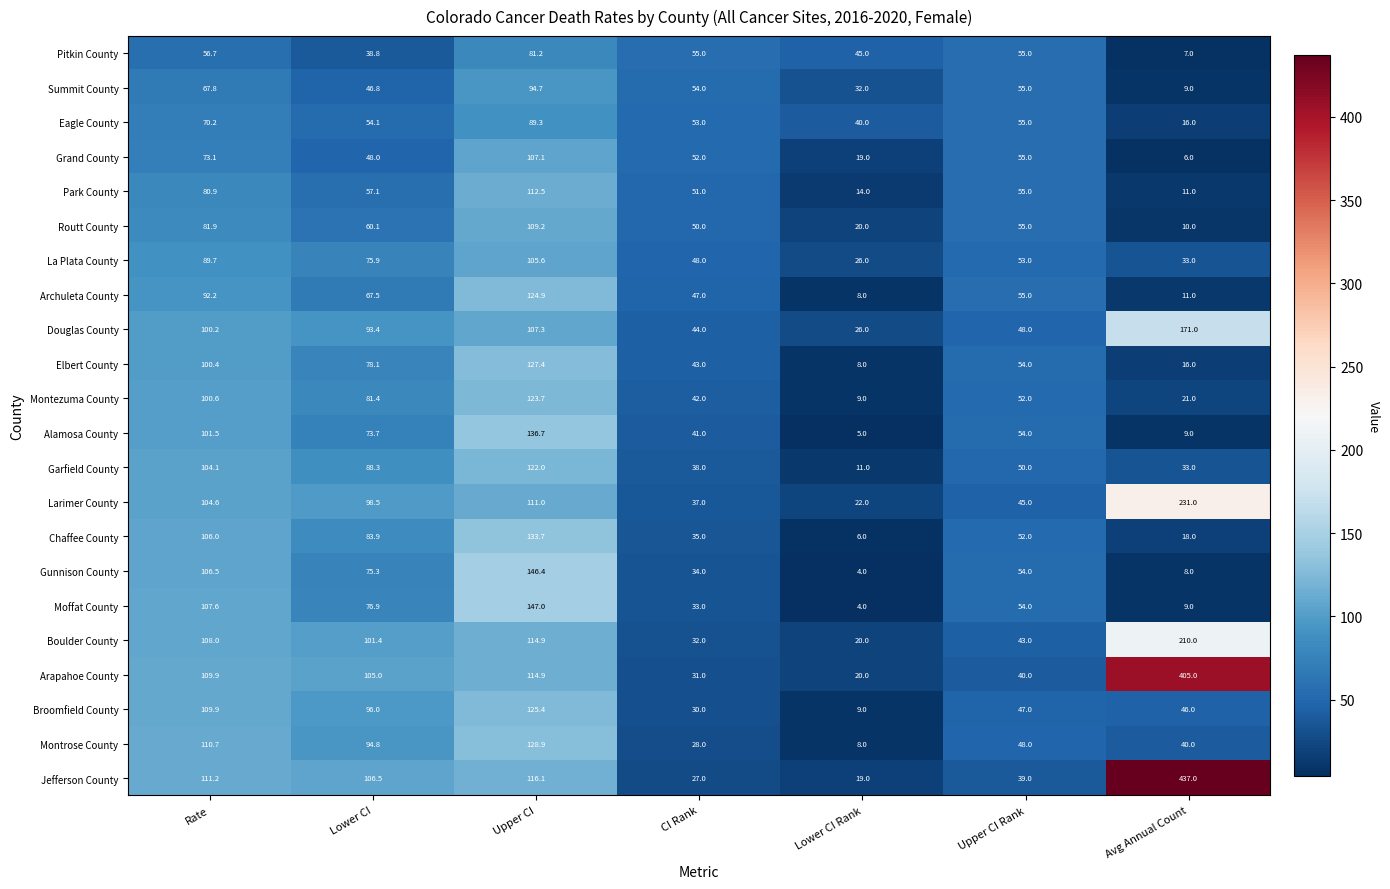

What is the sum of all Broomfield County values?

463.3